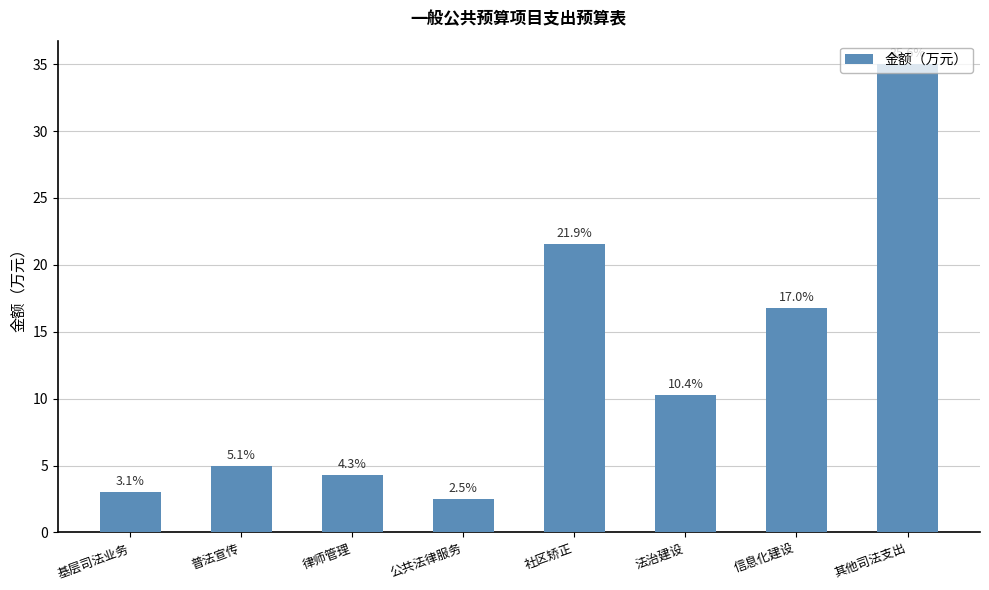

The value at 信息化建设 is 8.4. True or false?

False